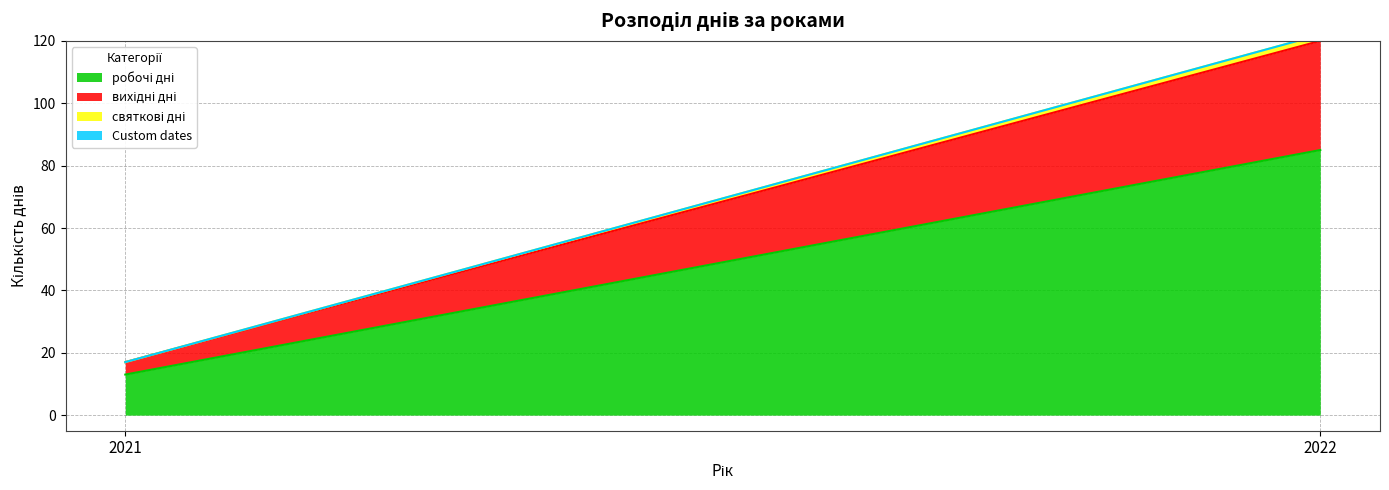

Which series has the widest spread of values?

робочі дні